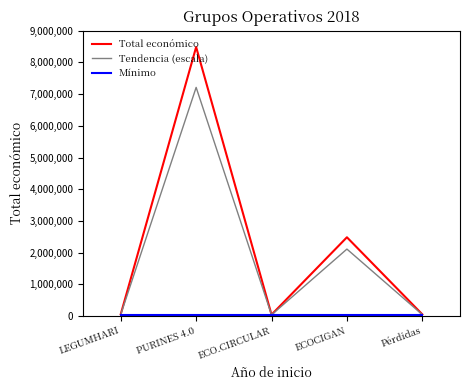

Where is Total económico nearest to the value 4263922?

ECOCIGAN